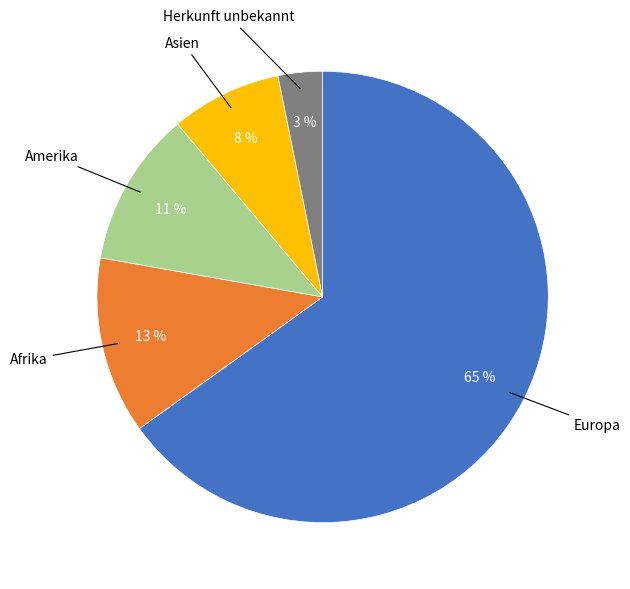

To the nearest percent, what is the combined percentage of Herkunft unbekannt and Asien?

11%